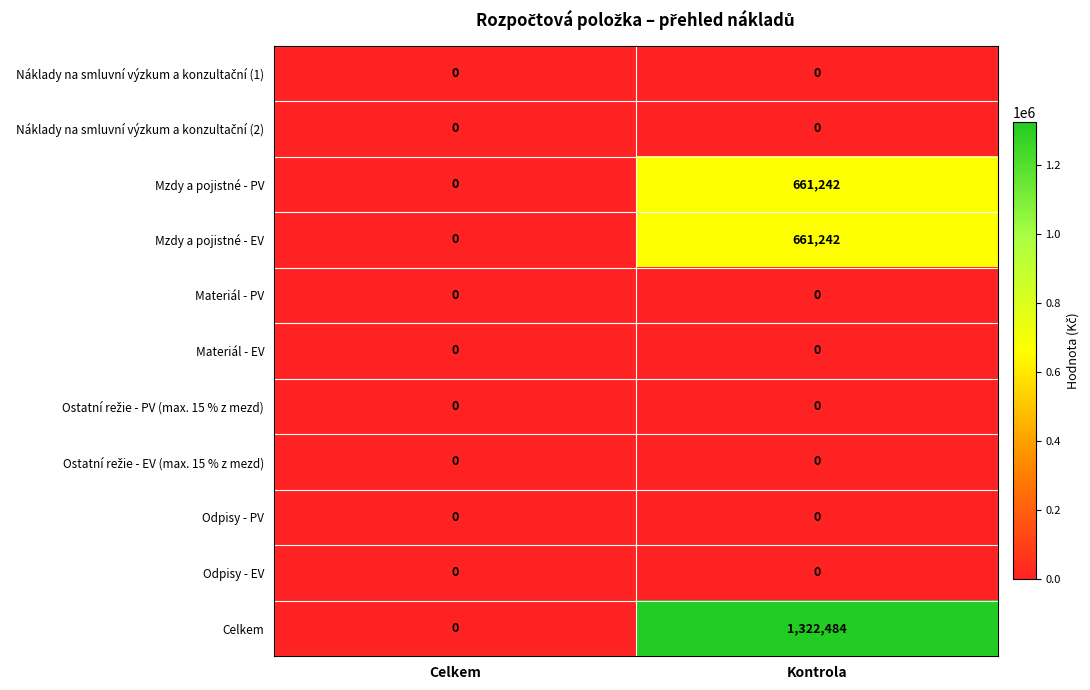

Count the number of categories in the chart.

2